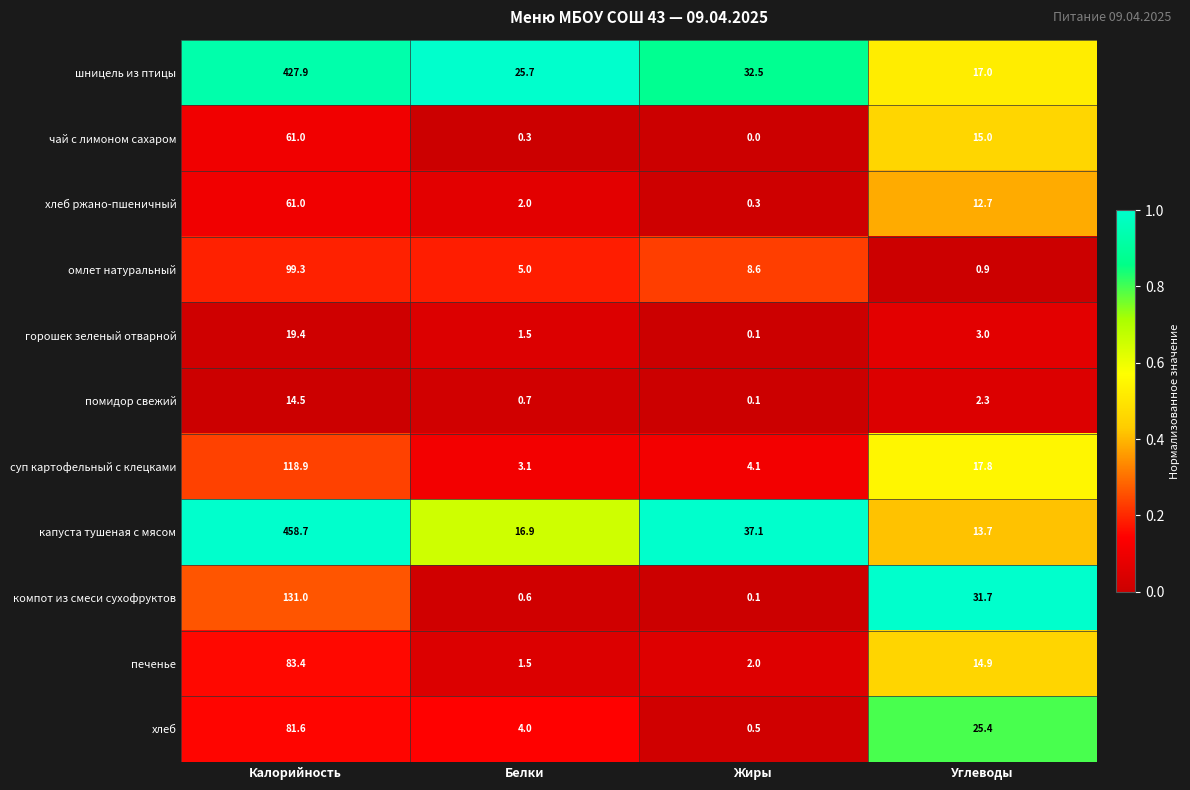

What is the sum of all омлет натуральный values?

113.8